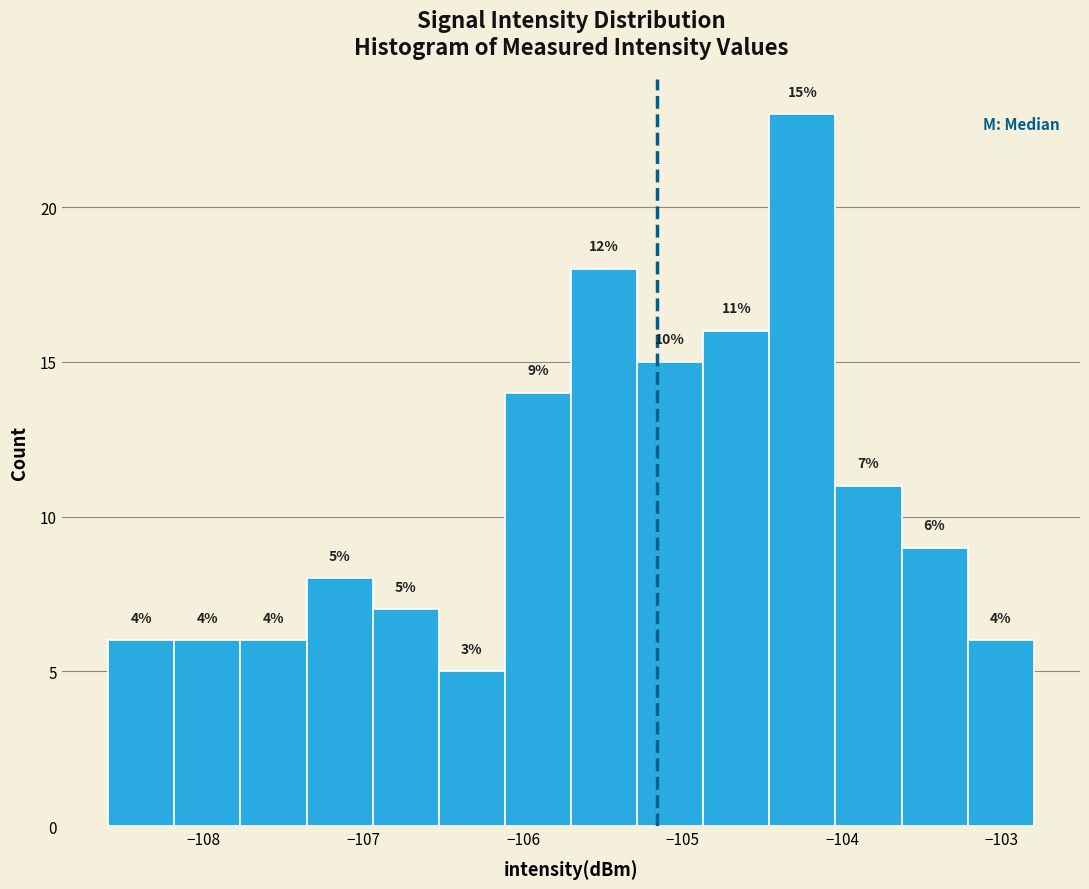

Over which range of the x-axis is the bar tallest?

-104.5 to -104.0